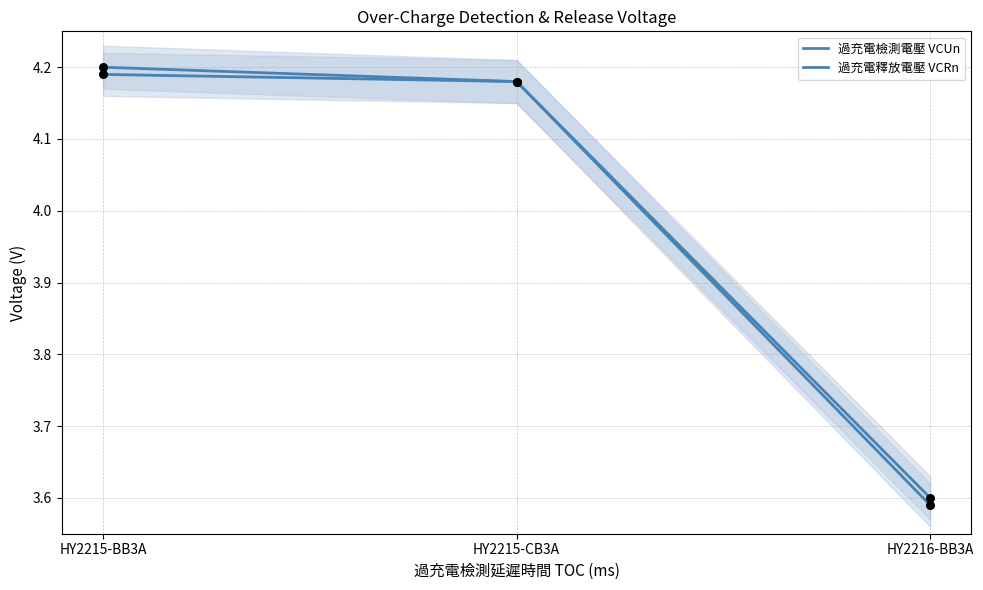

Is the value of 過充電釋放電壓 VCRn at HY2215-CB3A greater than the value of 過充電檢測電壓 VCUn at HY2216-BB3A?

Yes